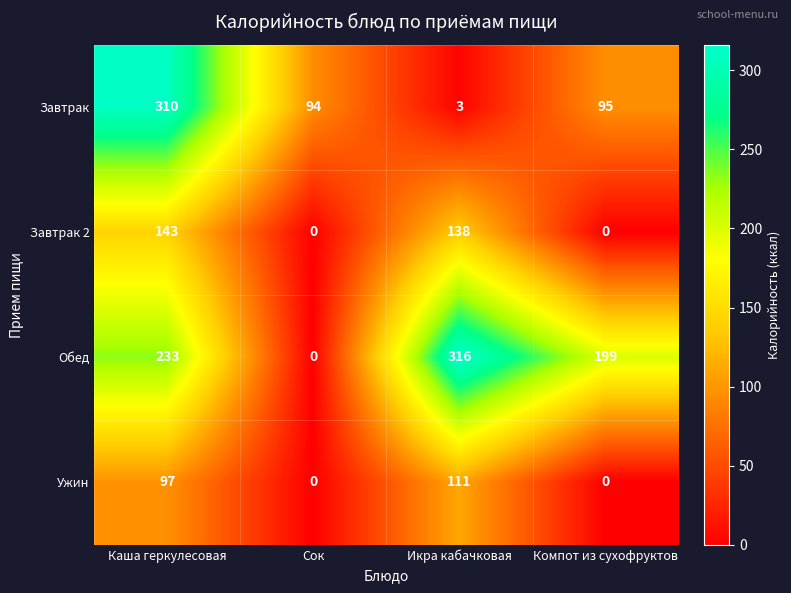

What is the total value across all series at Каша геркулесовая?

783